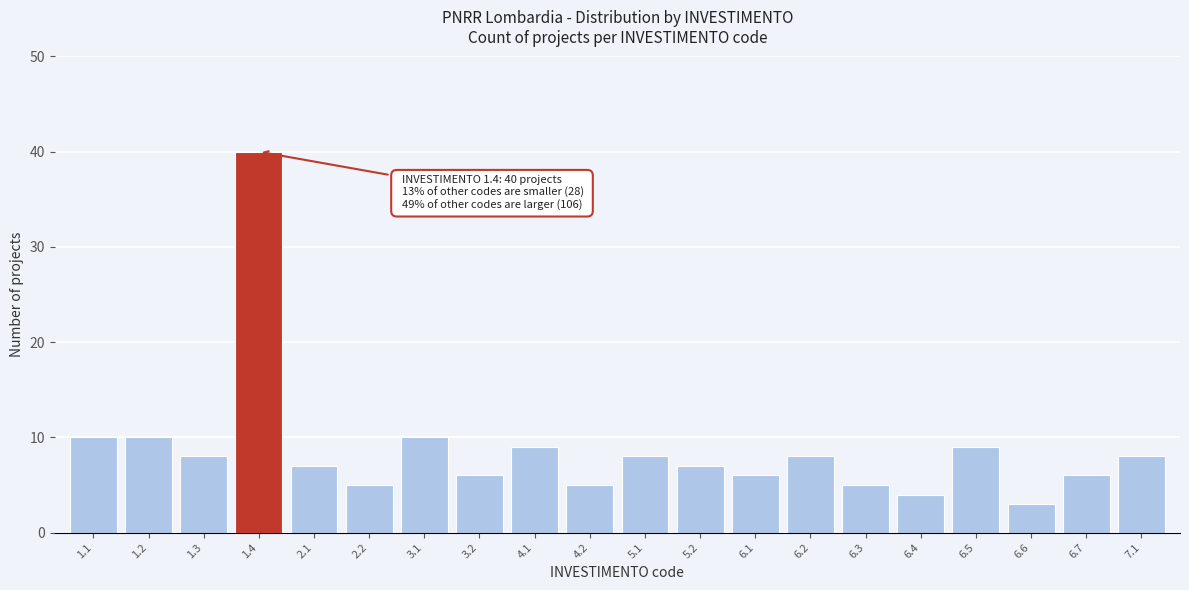

Reading right to left, list all the values displayed in this chart.

7.1=8	6.7=6	6.6=3	6.5=9	6.4=4	6.3=5	6.2=8	6.1=6	5.2=7	5.1=8	4.2=5	4.1=9	3.2=6	3.1=10	2.2=5	2.1=7	1.4=40	1.3=8	1.2=10	1.1=10